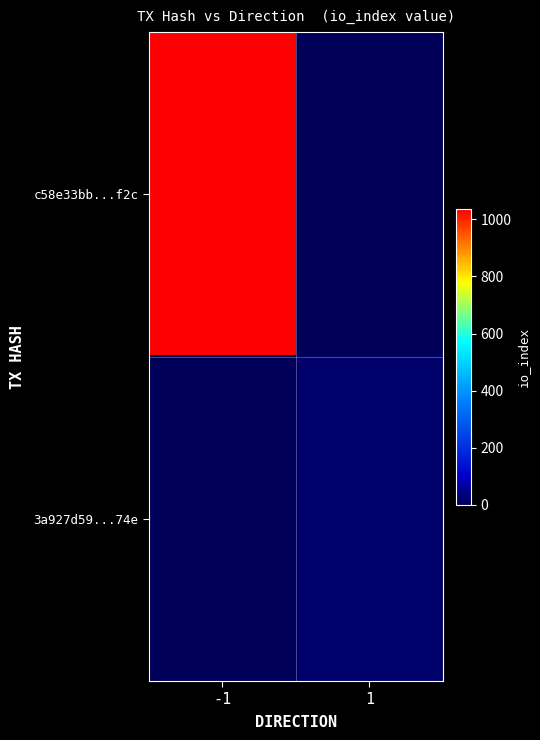

Reading left to right, what are all the values shown in this chart?

c58e33bb...f2c: -1=1038	1=0
3a927d59...74e: -1=0	1=19